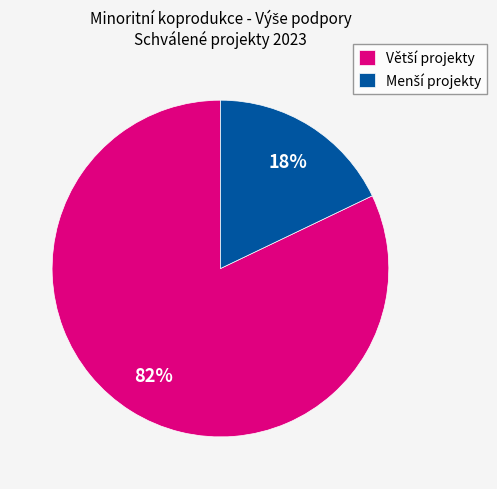

Is there any slice that represents more than half of the pie?

Yes